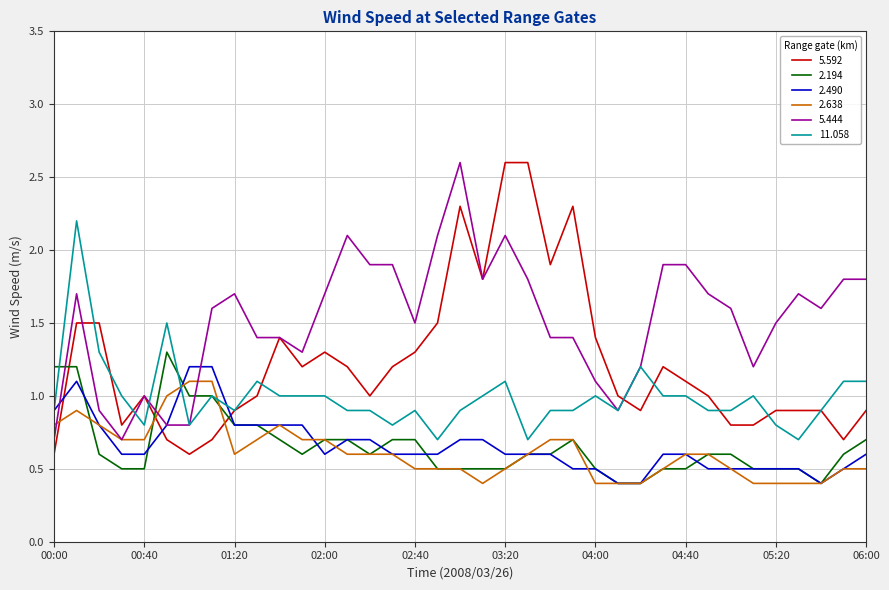

How many intersections are there between 5.592 and 2.638?

3